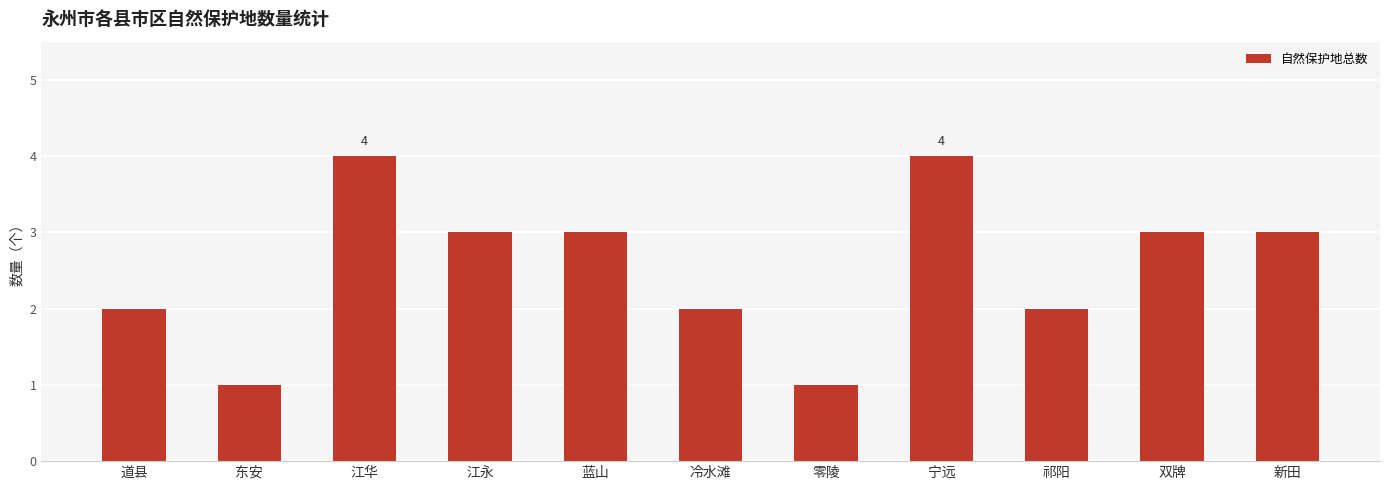

What position from the left is 宁远?

8